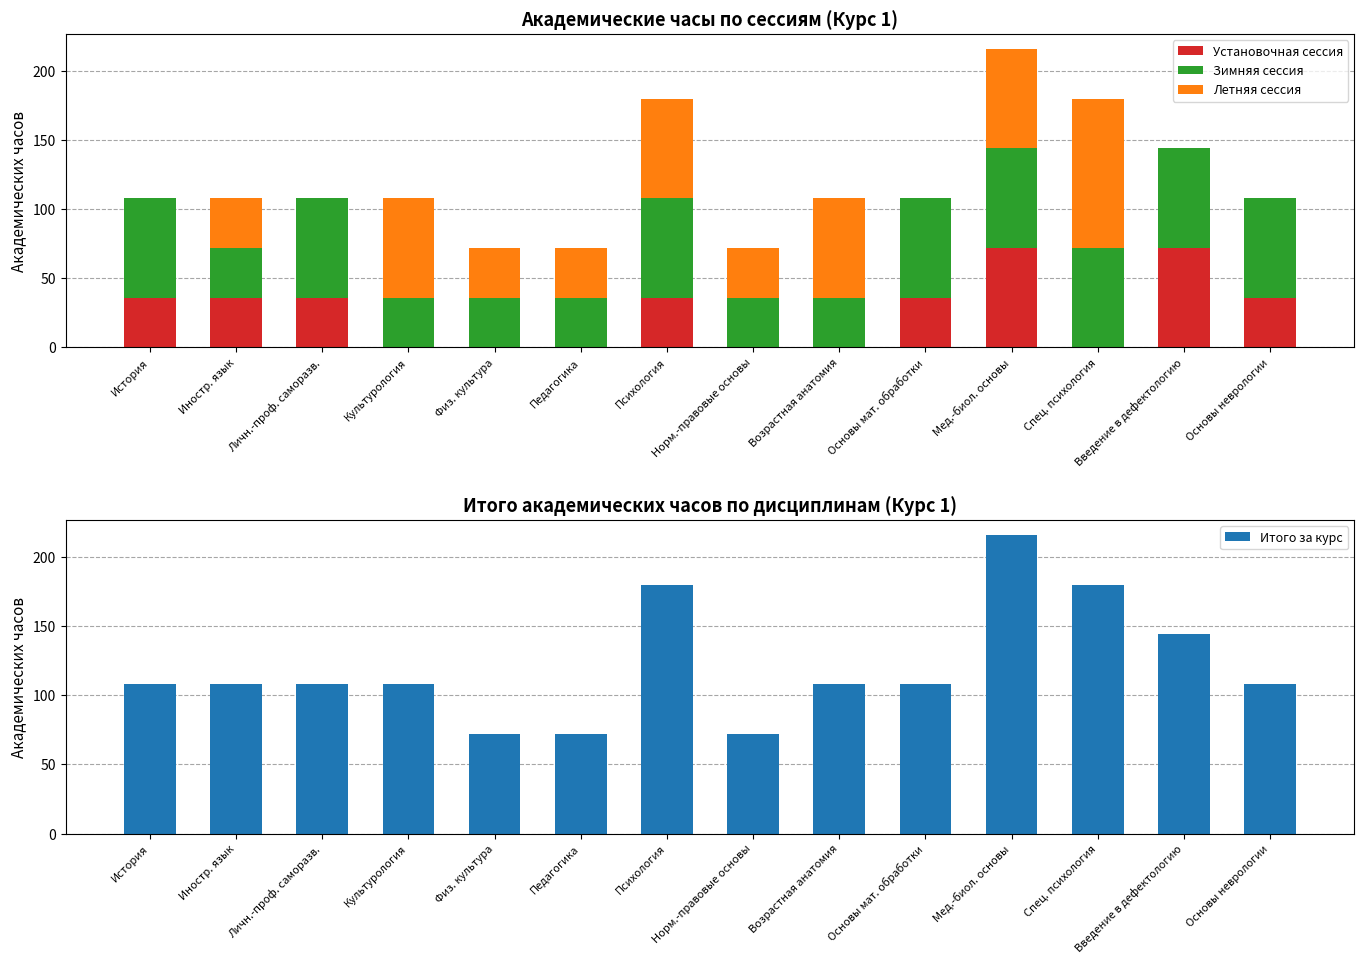

Reading left to right, extract all data points from this chart.

Установочная сессия: 36	36	36	0	0	0	36	0	0	36	72	0	72	36
Зимняя сессия: 72	36	72	36	36	36	72	36	36	72	72	72	72	72
Летняя сессия: 0	36	0	72	36	36	72	36	72	0	72	108	0	0
Итого за курс: 108	108	108	108	72	72	180	72	108	108	216	180	144	108